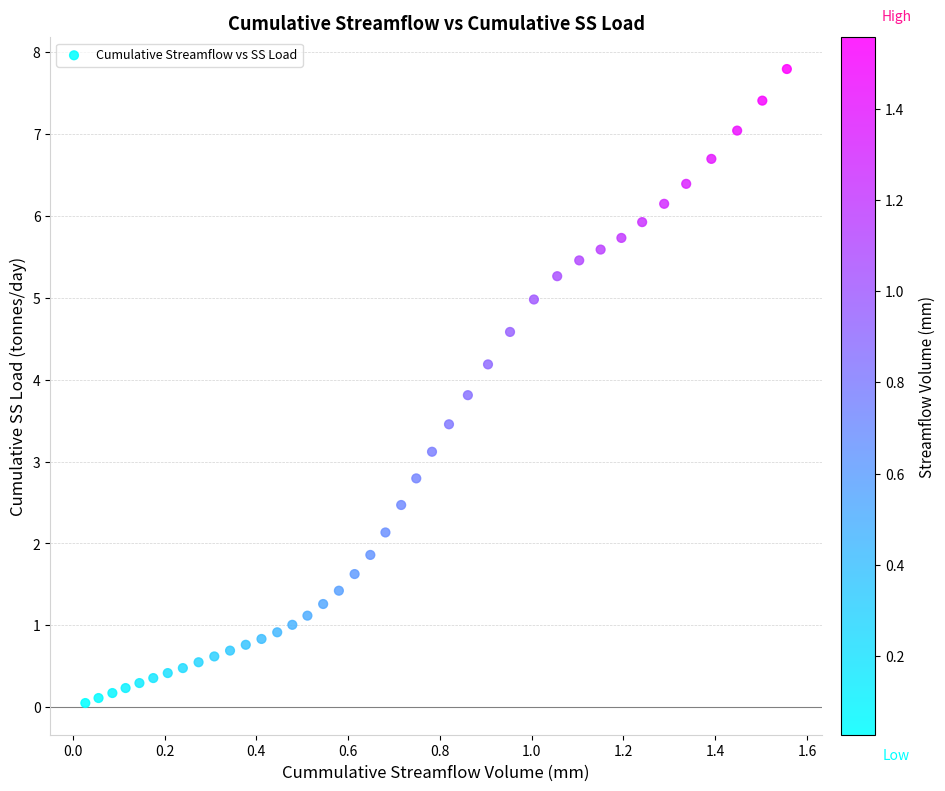

What Y value in the scatter plot is closest to 3?

3.1